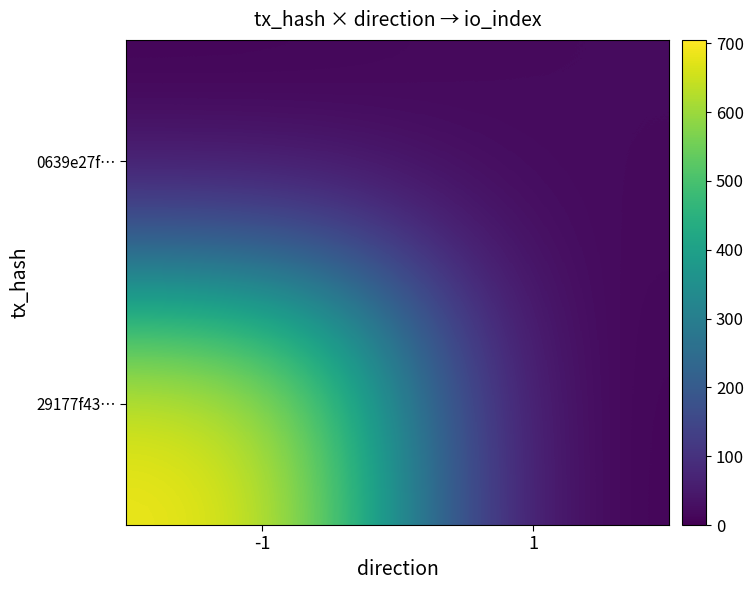

List the series in order of their overall mean, lowest first.

0639e27f…, 29177f43…